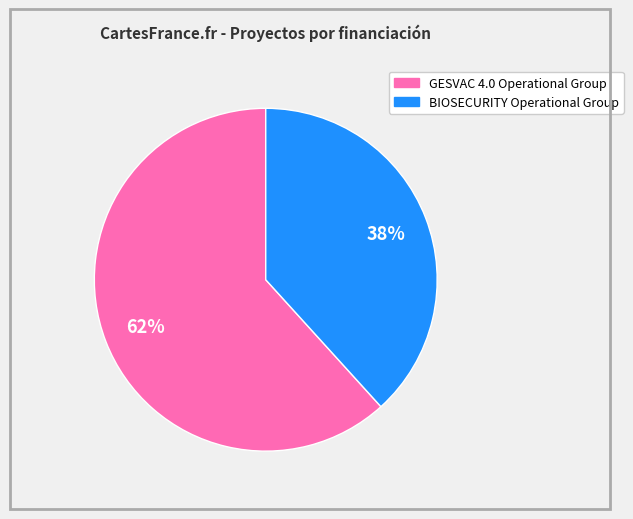

True or false: BIOSECURITY Operational Group accounts for 27% of the total.

False